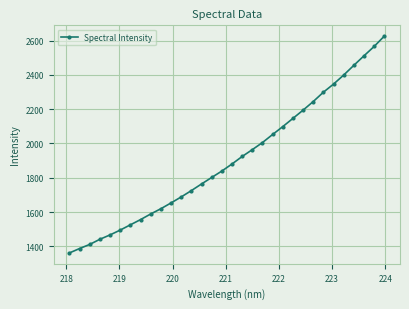

How many lines are shown in the chart?

1